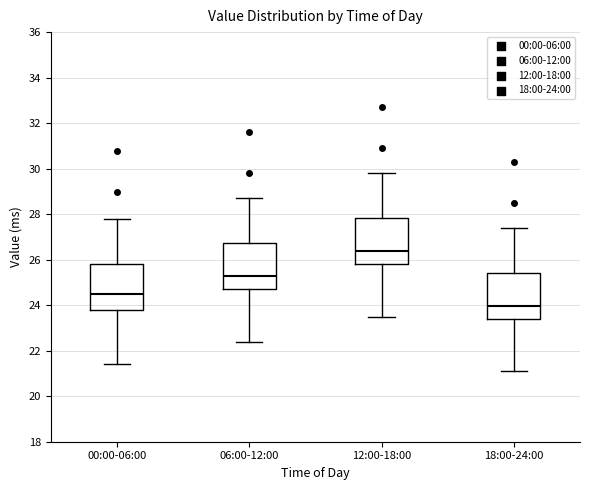

Reading left to right, read every box against the y-axis: the position of its median line, the range the box covers, and the ends of its whiskers. The values are not printed on the chart, so give them approximately, as read against the axis.

00:00-06:00: median 24.4, box 23.8 to 25.8, whiskers 21.4 to 27.8
06:00-12:00: median 25.4, box 24.8 to 26.8, whiskers 22.4 to 28.8
12:00-18:00: median 26.4, box 25.8 to 27.8, whiskers 23.6 to 29.8
18:00-24:00: median 24.0, box 23.4 to 25.4, whiskers 21.2 to 27.4